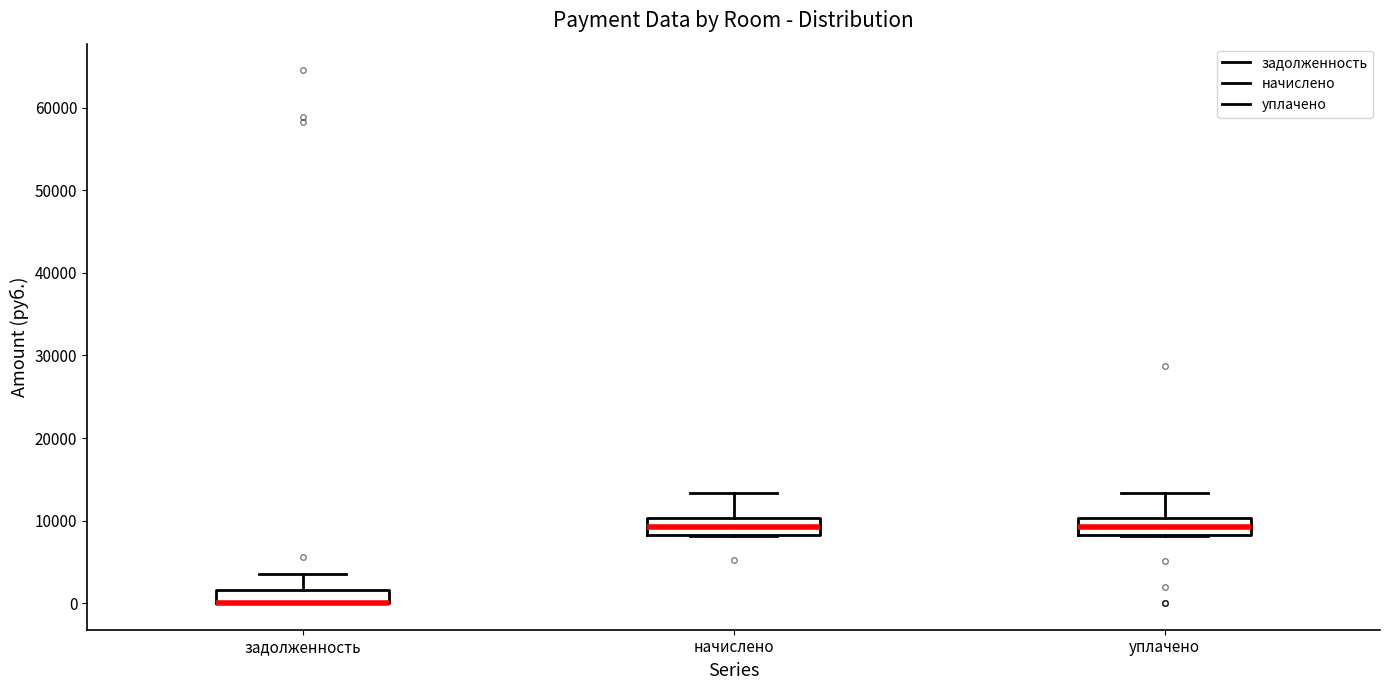

Where does the median line of the box for уплачено sit on the y-axis? The values are not printed on the chart, so give them approximately, as read against the axis.

9000